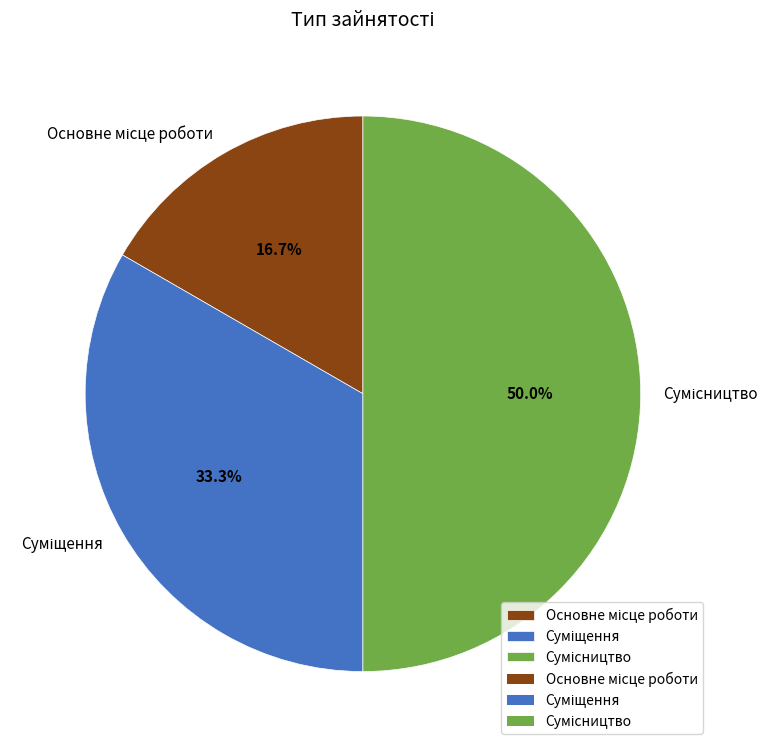

Does any single category account for the majority?

No